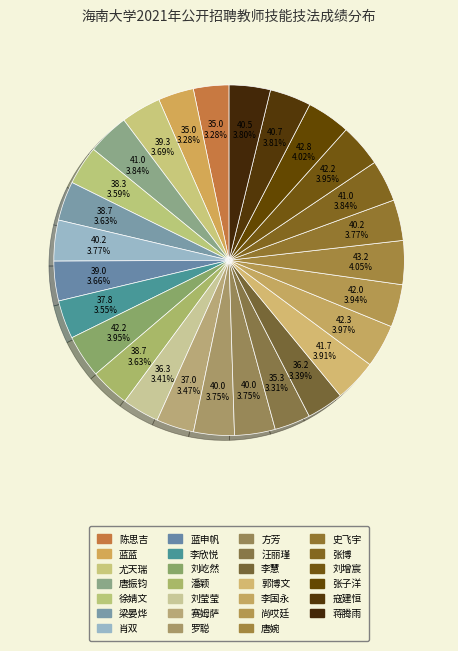

Does 刘增宸 represent more than half of the total?

No